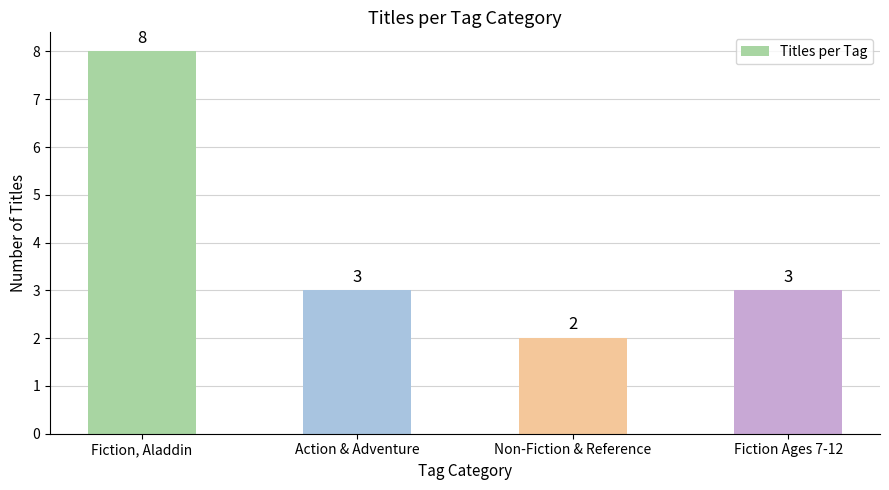

How many values are between 3 and 8?

3